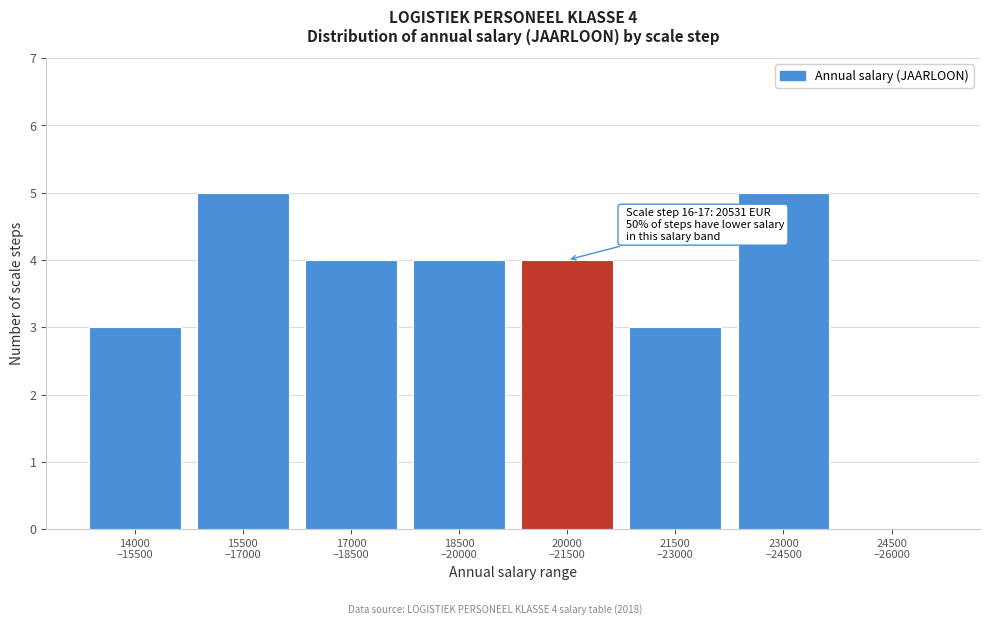

What is the sum of all values?

28